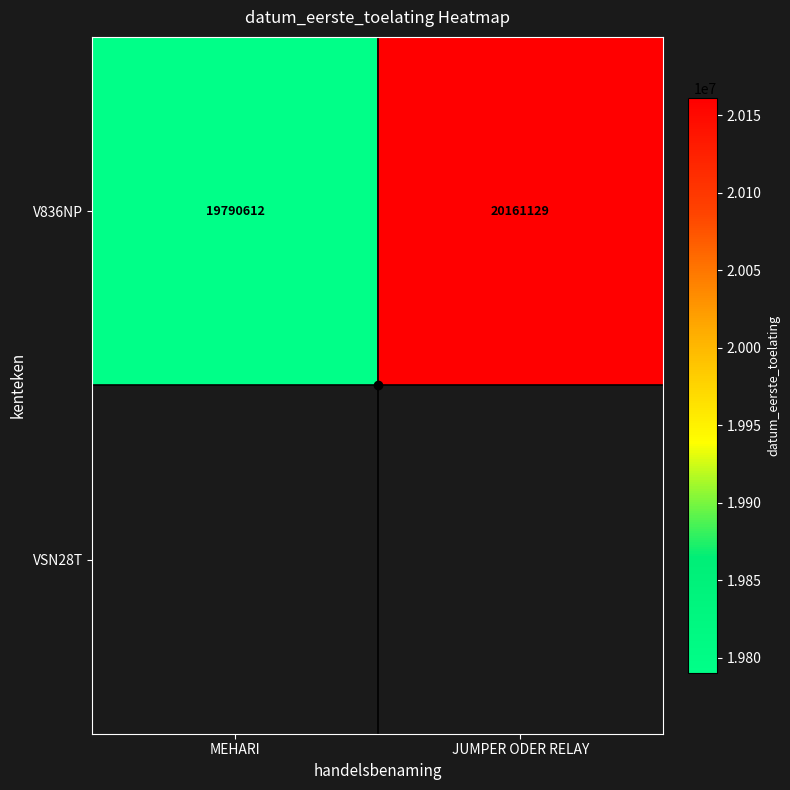

How many categories are shown in the chart?

2